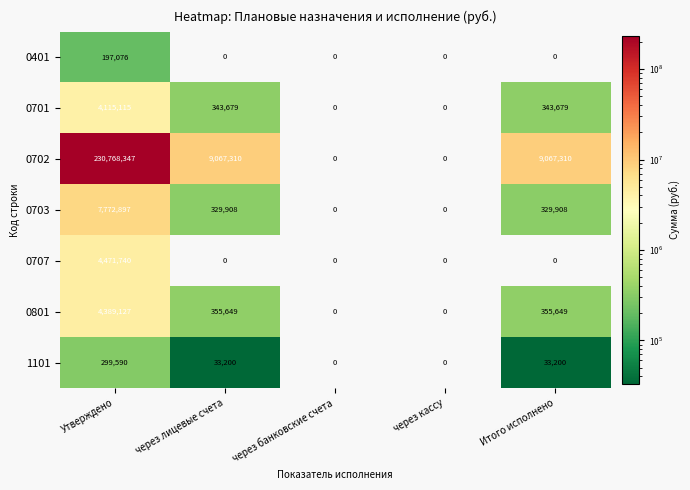

True or false: 0401 has a value of 0 at Итого исполнено.

True